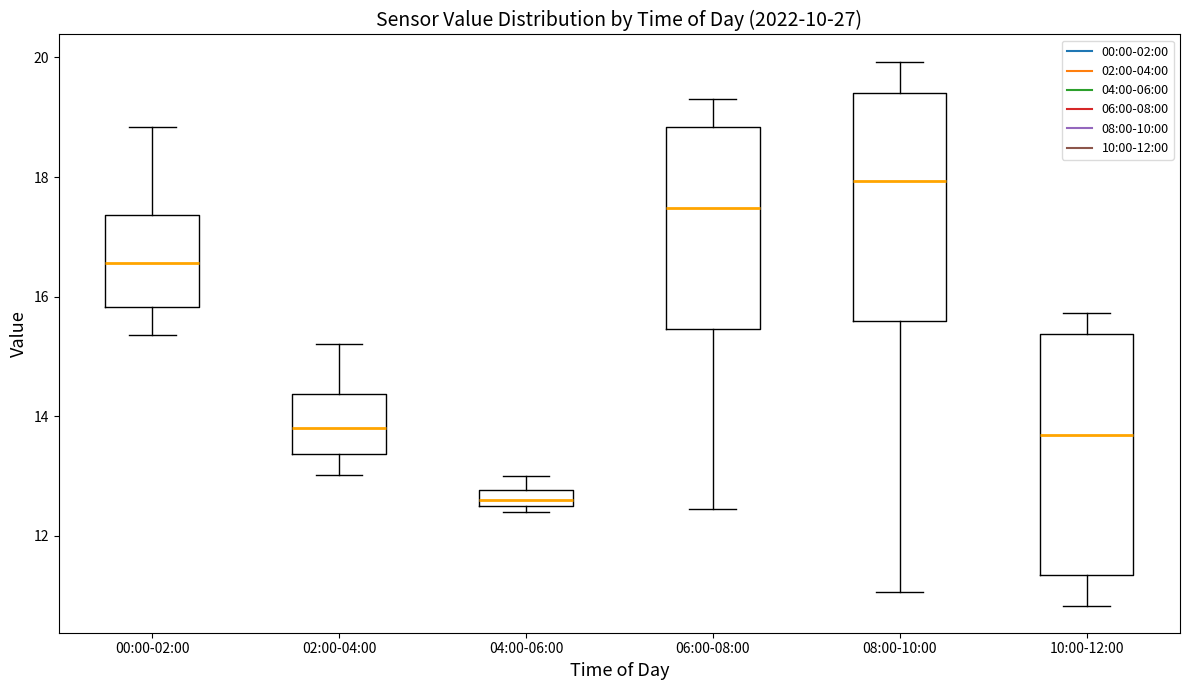

Which box has the highest median line?

08:00-10:00